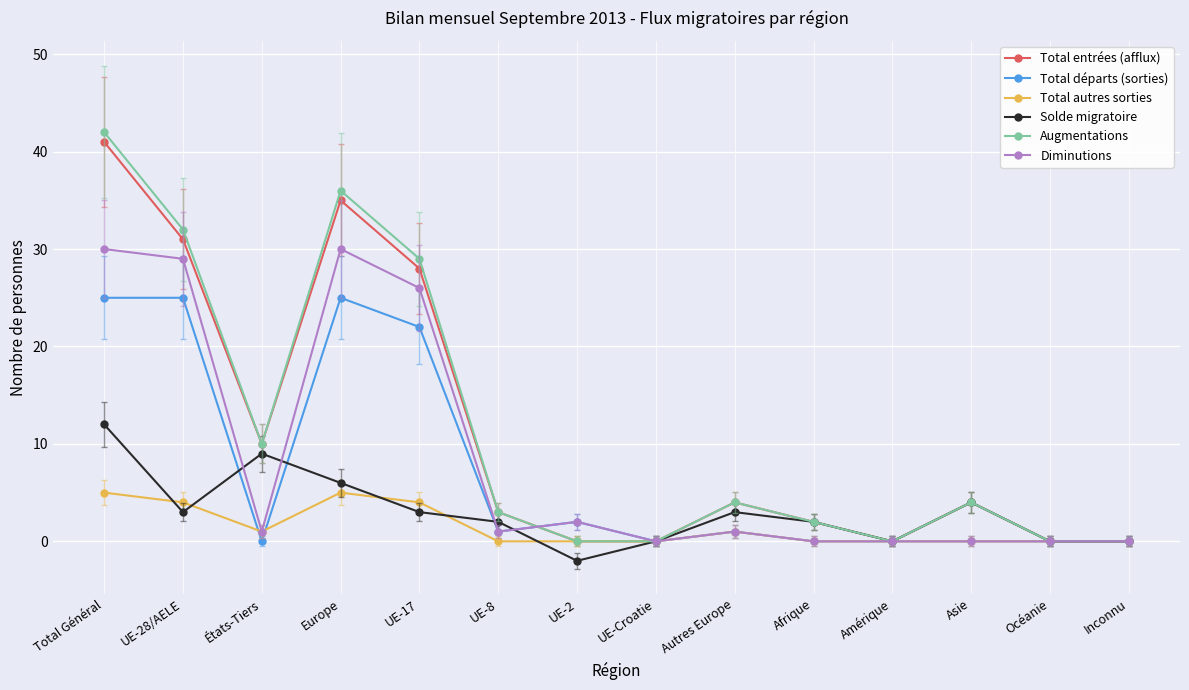

The value of Diminutions at UE-17 is 26. True or false?

True